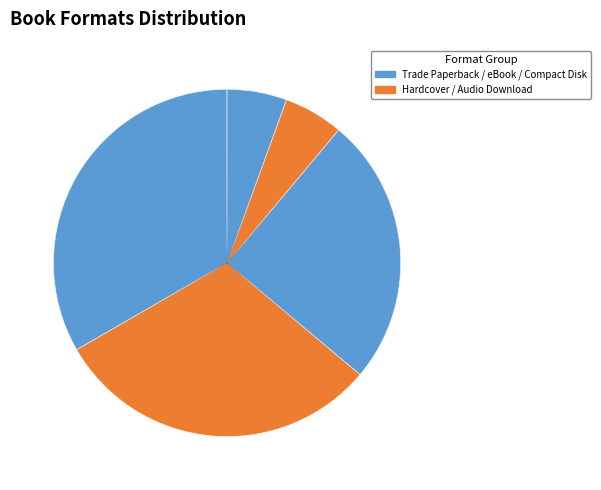

How many segments does this pie chart have?

5